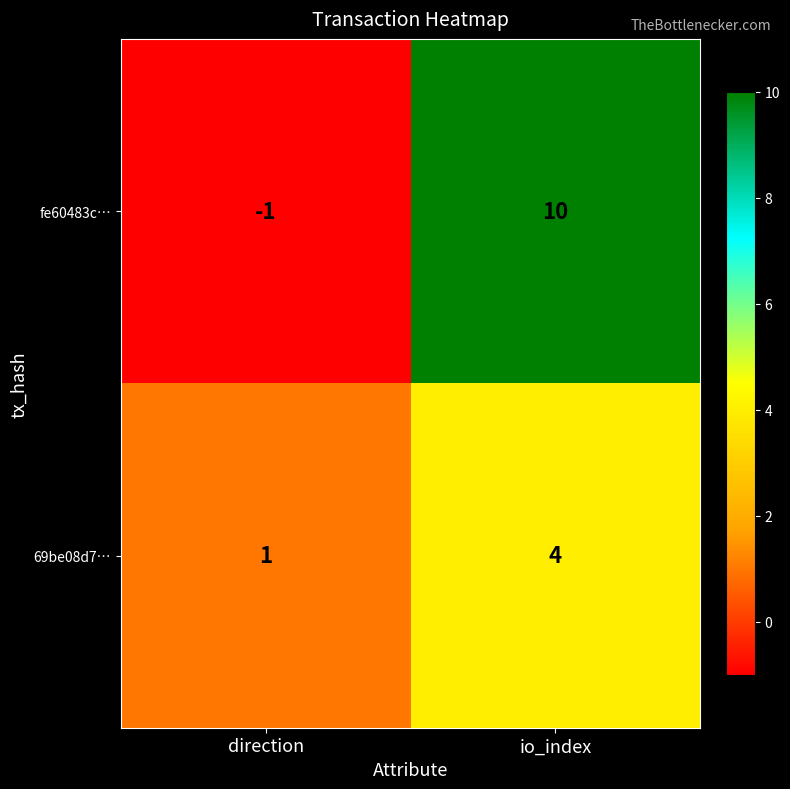

Which series has the largest total across all categories?

fe60483c…